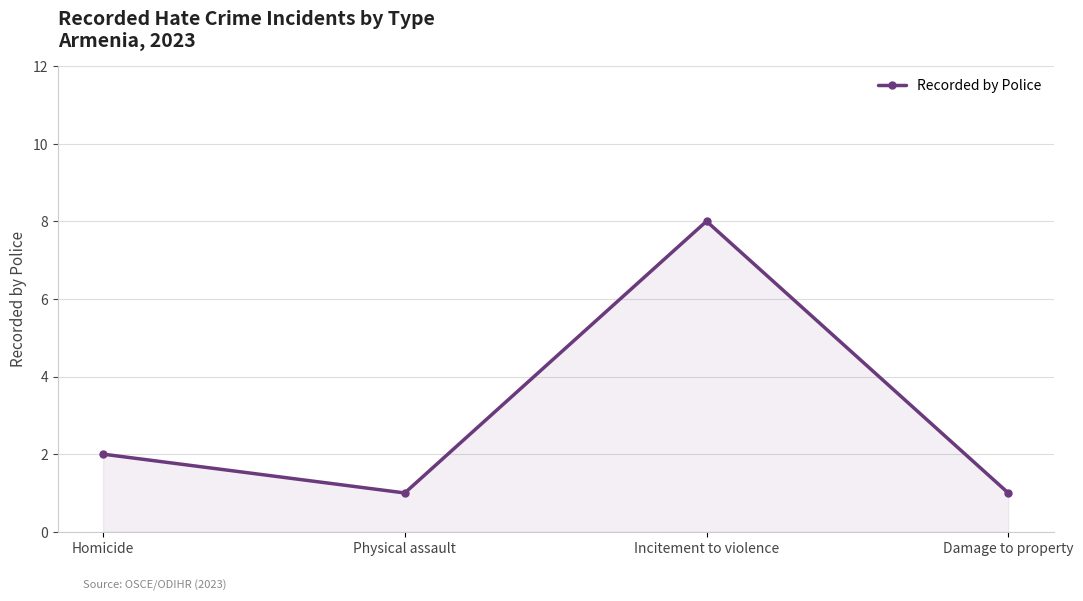

What is the change in value from Physical assault to Incitement to violence?

+7